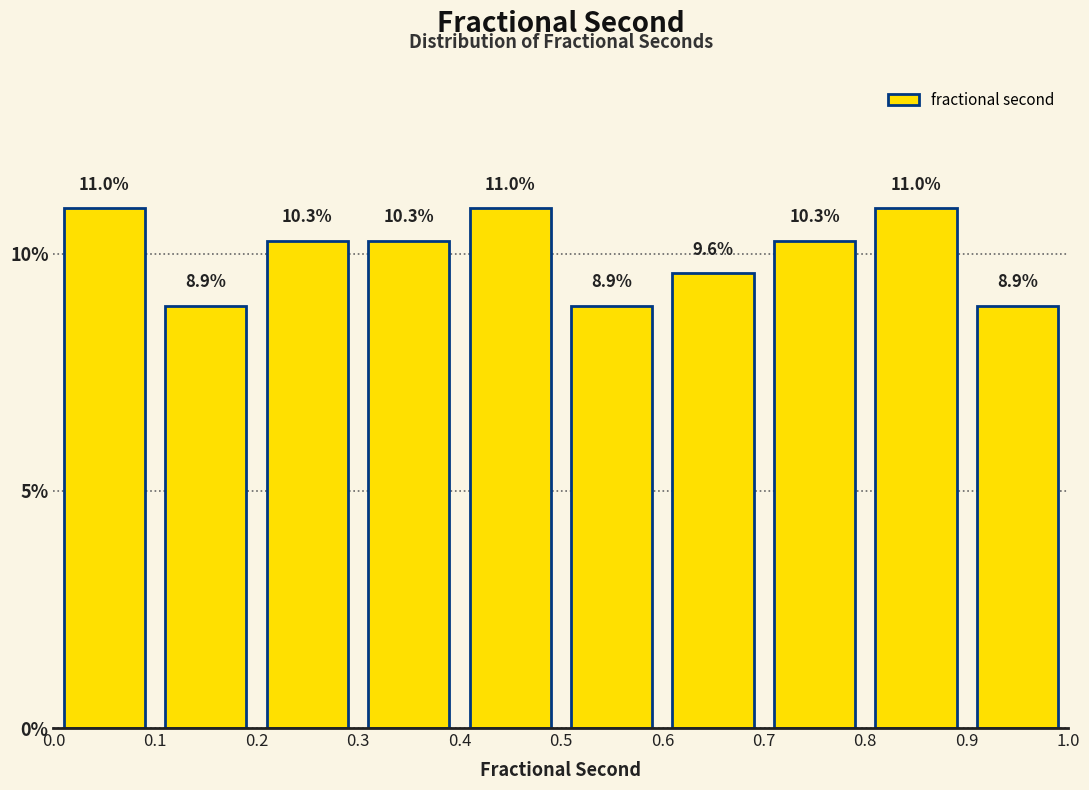

Reading left to right, list every bar in this chart as the range it spans on the x-axis followed by its height.

0.0 to 0.1: 11.0
0.1 to 0.2: 8.9
0.2 to 0.3: 10.3
0.3 to 0.4: 10.3
0.4 to 0.5: 11.0
0.5 to 0.6: 8.9
0.6 to 0.7: 9.6
0.7 to 0.8: 10.3
0.8 to 0.9: 11.0
0.9 to 1.0: 8.9